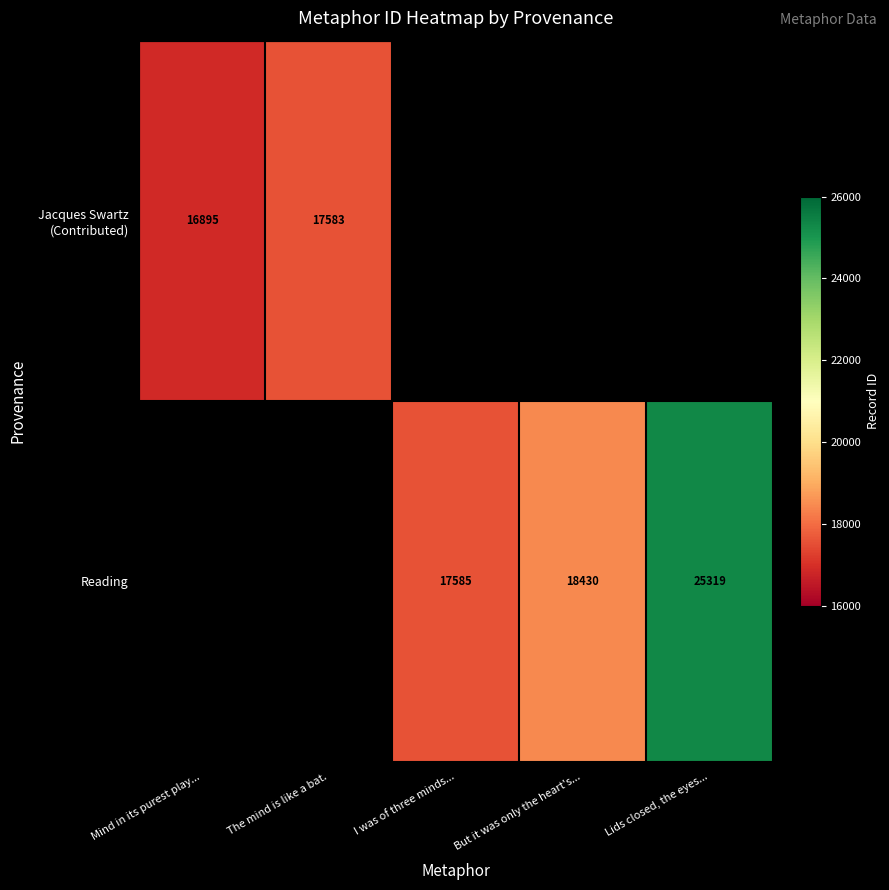

The Reading series shows 40517 at Lids closed, the eyes.... True or false?

False